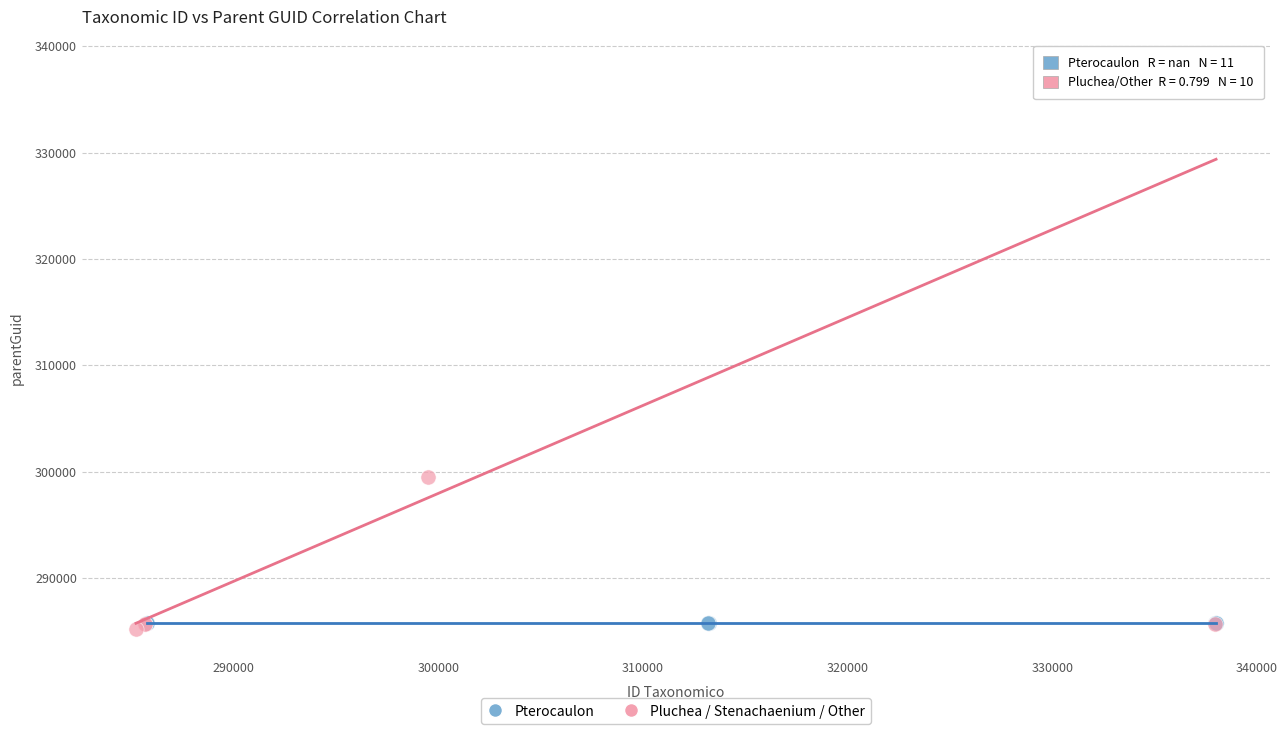

Which series reaches the maximum Y coordinate?

Pluchea / Stenachaenium / Other